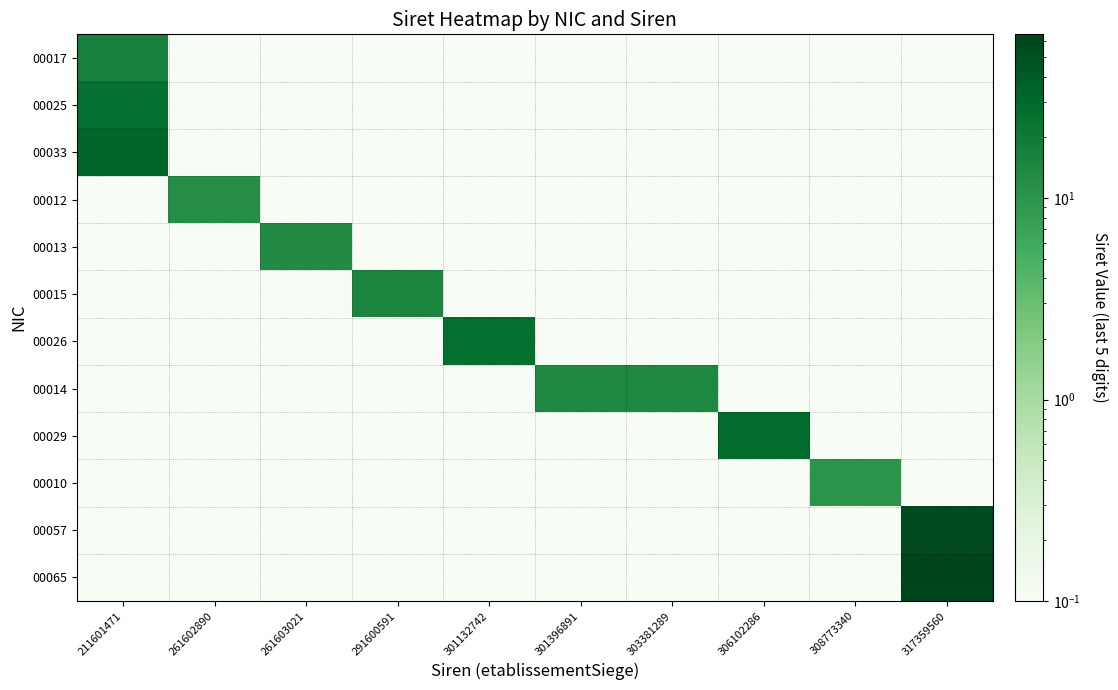

Which label corresponds to the largest value in the chart?

317359560